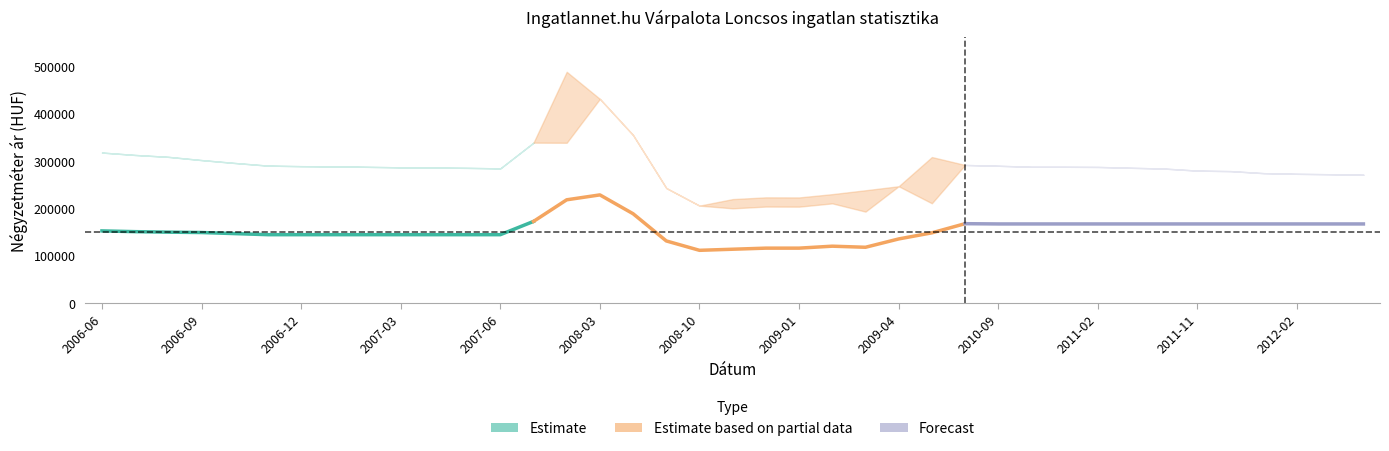

Between 2006-07 and 2010-12, which is larger?

2010-12